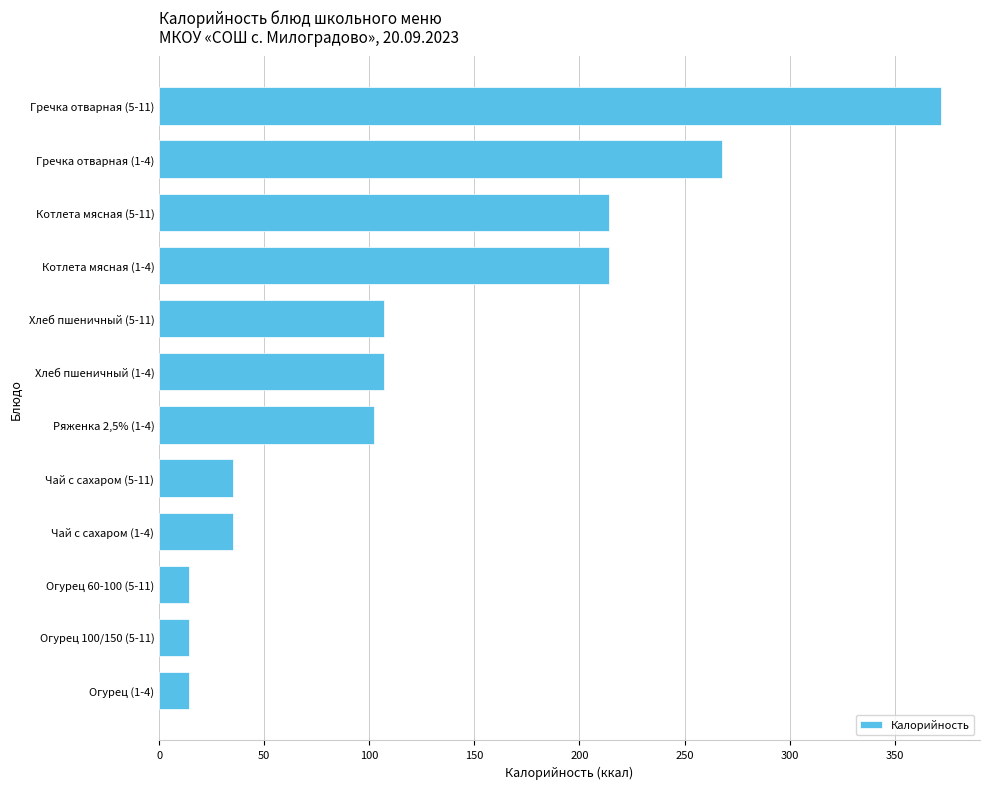

What is the difference between the maximum and minimum values?

358.0